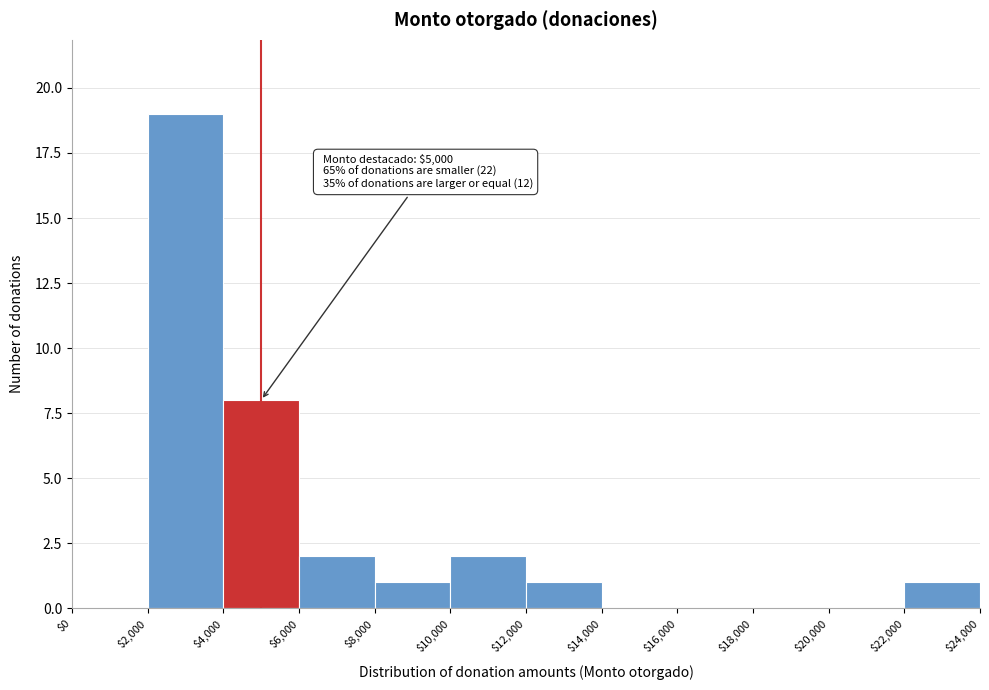

Over which range of the x-axis is the bar tallest?

$2,000 to $4,000